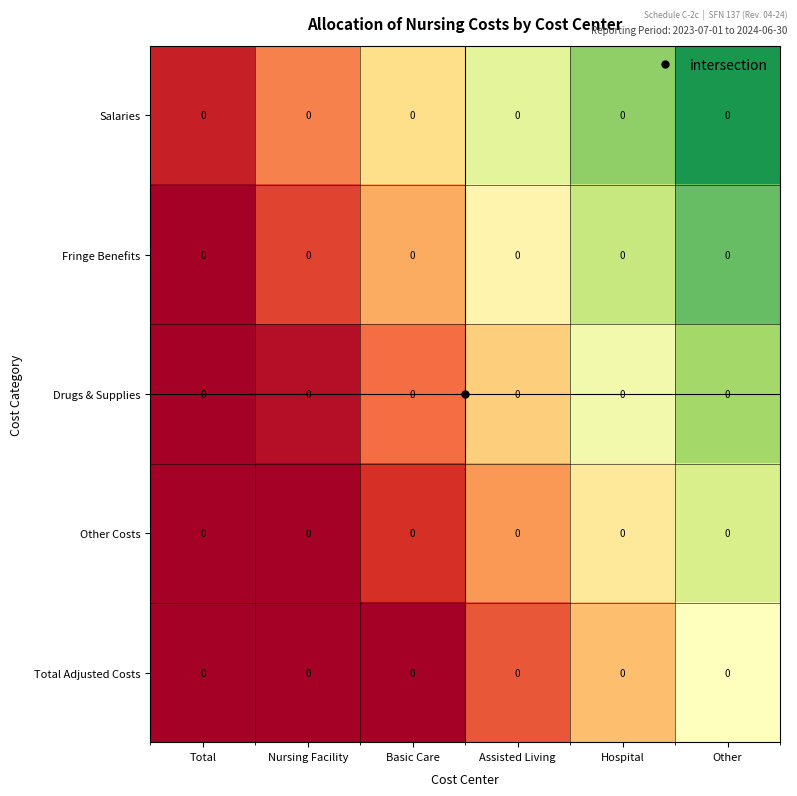

At how many categories does at least one series exceed 0?

6